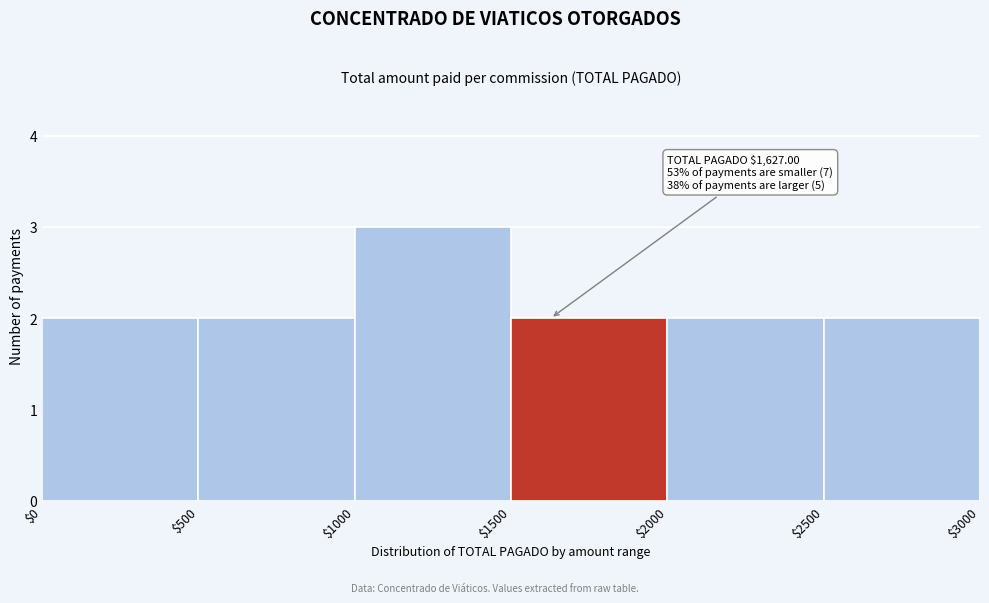

Which range on the x-axis has the tallest bar?

$1000 to $1500